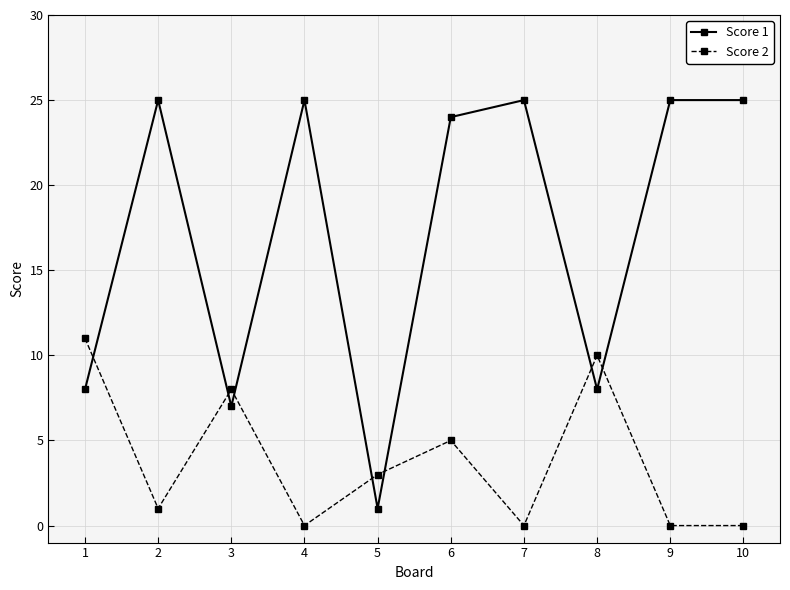

Which series has the largest range (max minus min)?

Score 1